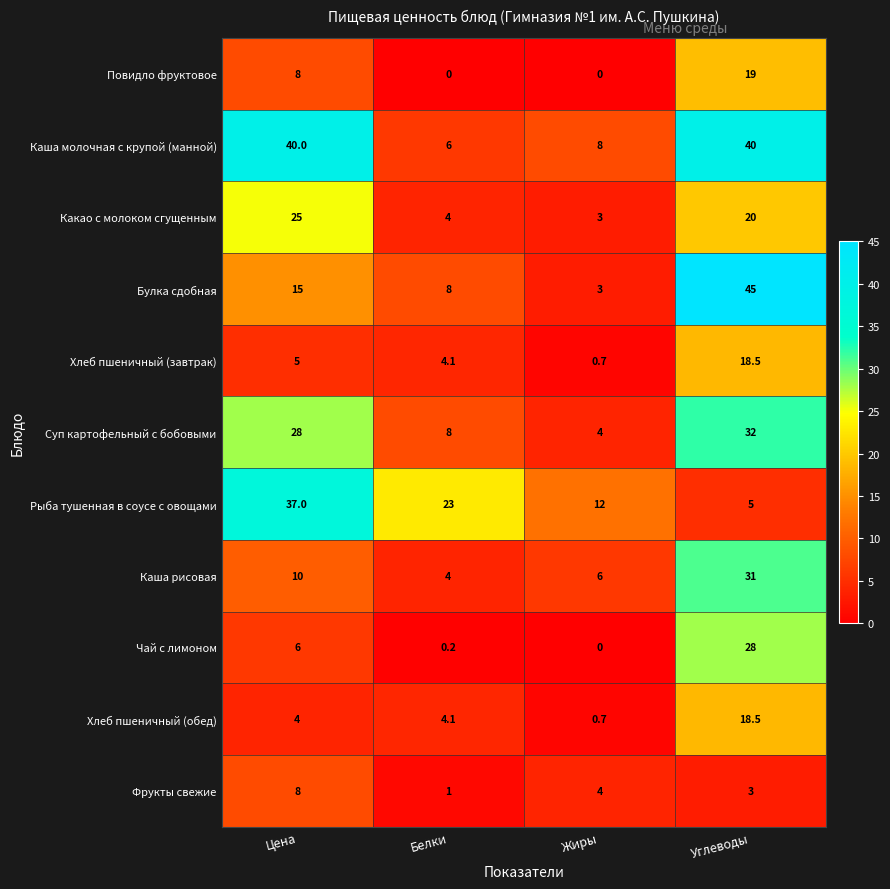

At which label is Фрукты свежие closest to 4?

Жиры